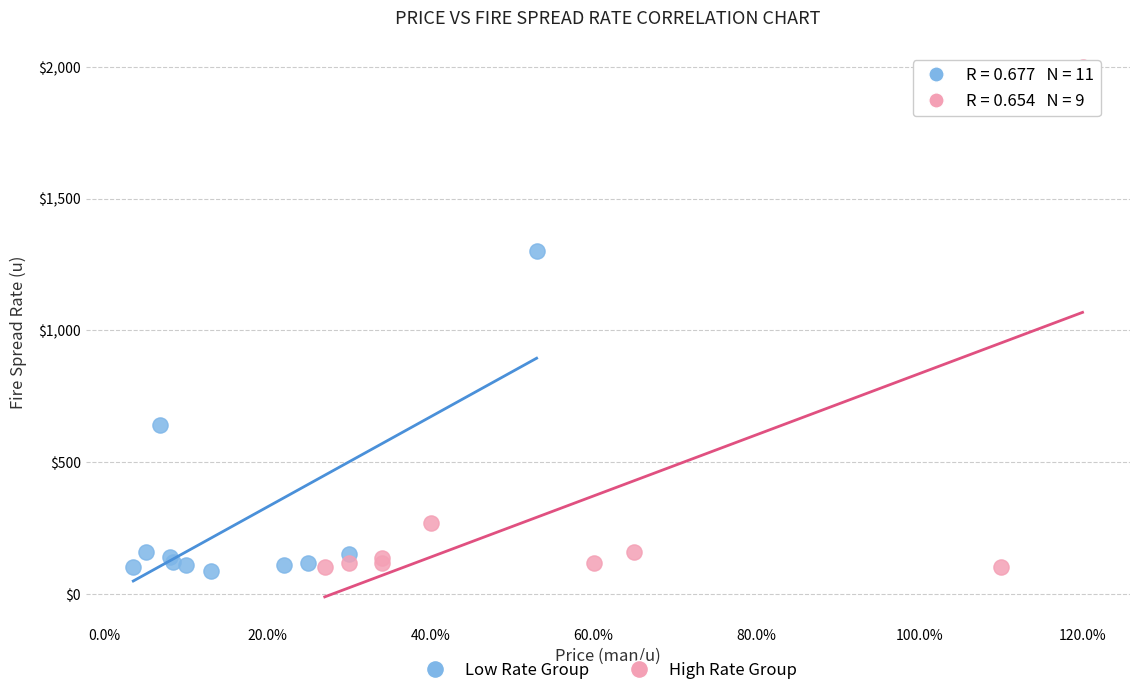

Which series contains the highest Y value?

High Rate Group